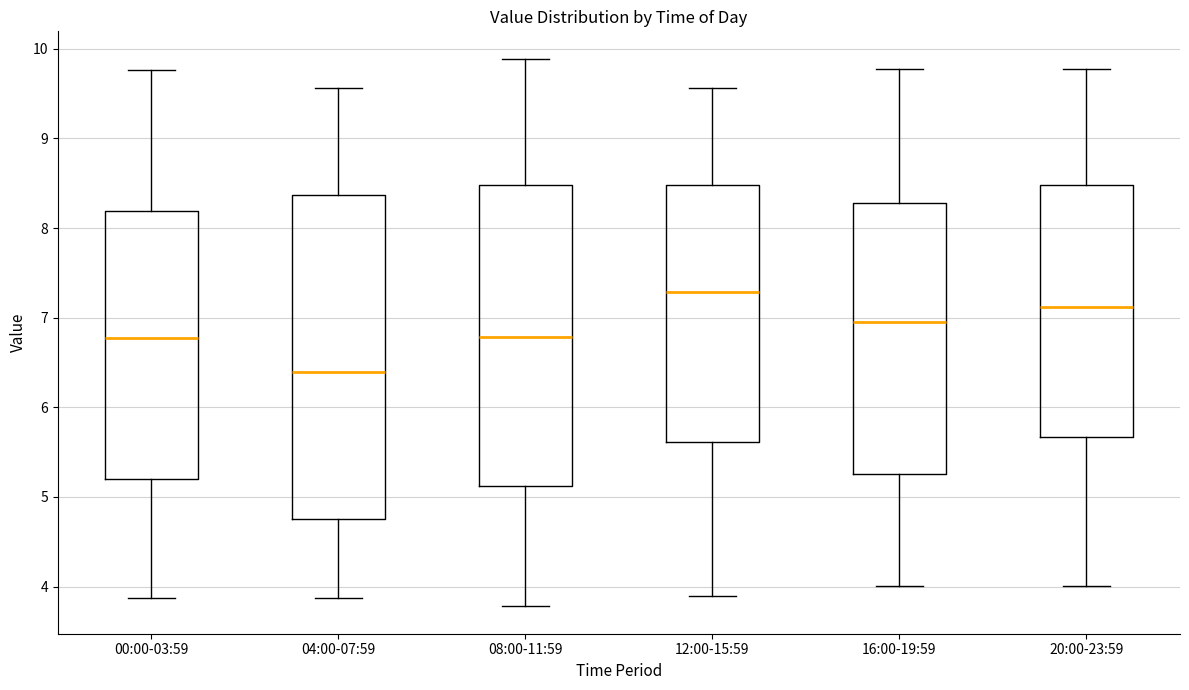

Reading left to right, read every box against the y-axis: the position of its median line, the range the box covers, and the ends of its whiskers. The values are not printed on the chart, so give them approximately, as read against the axis.

00:00-03:59: median 6.8, box 5.2 to 8.2, whiskers 3.9 to 9.8
04:00-07:59: median 6.4, box 4.8 to 8.4, whiskers 3.9 to 9.6
08:00-11:59: median 6.8, box 5.1 to 8.5, whiskers 3.8 to 9.9
12:00-15:59: median 7.3, box 5.6 to 8.5, whiskers 3.9 to 9.6
16:00-19:59: median 7.0, box 5.3 to 8.3, whiskers 4.0 to 9.8
20:00-23:59: median 7.1, box 5.7 to 8.5, whiskers 4.0 to 9.8